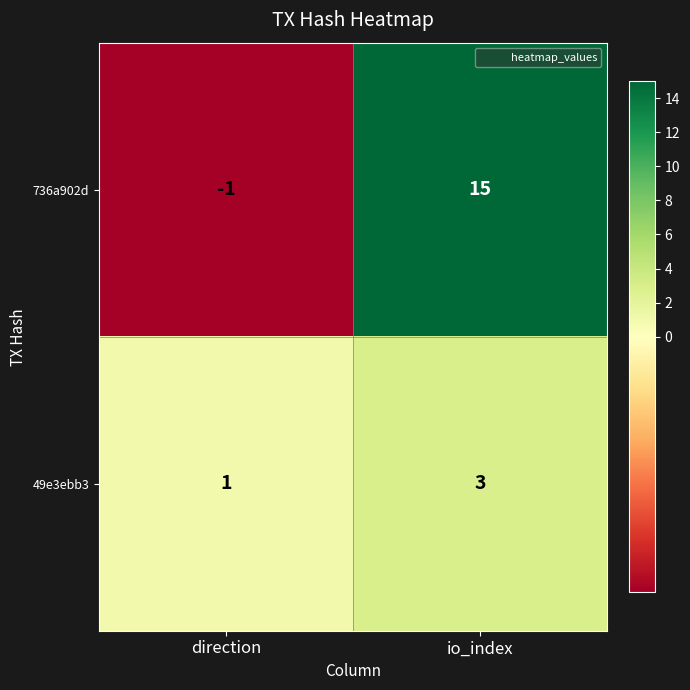

The 736a902d series shows 8 at io_index. True or false?

False